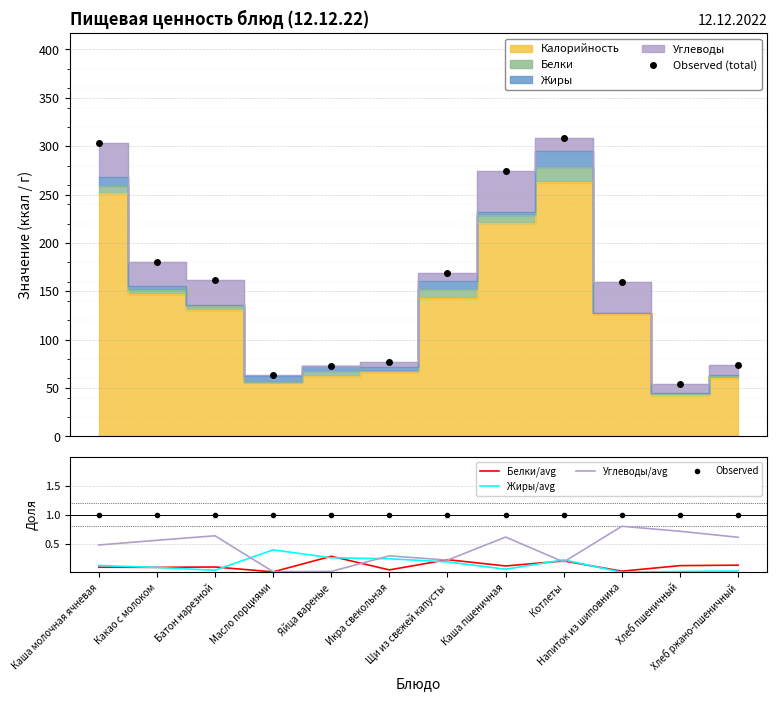

True or false: Белки/avg and Observed cross at least once.

False